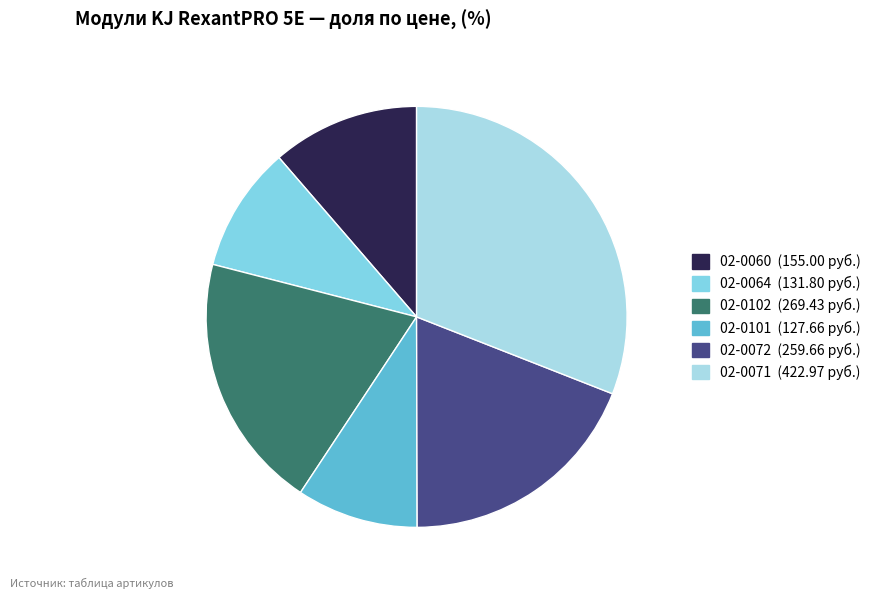

Does 02-0064 account for over 50% of the chart?

No